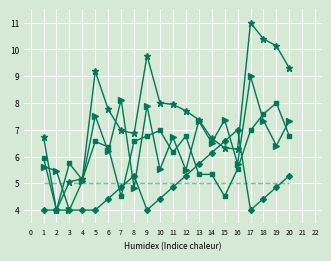

What is the difference between the highest and lowest values at 8?

2.0